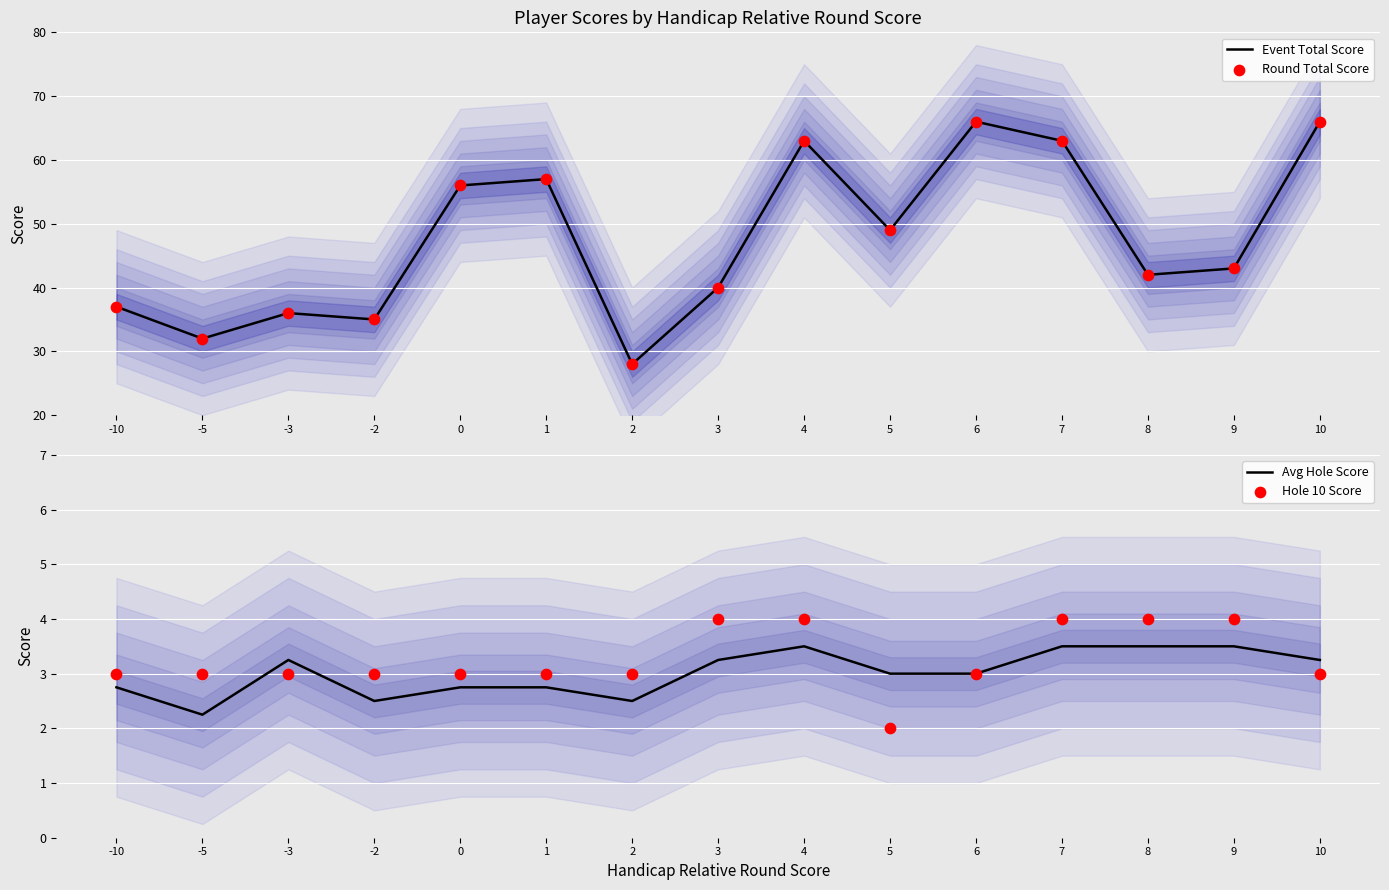

Which series has the largest Y range (max minus min)?

Event Total Score